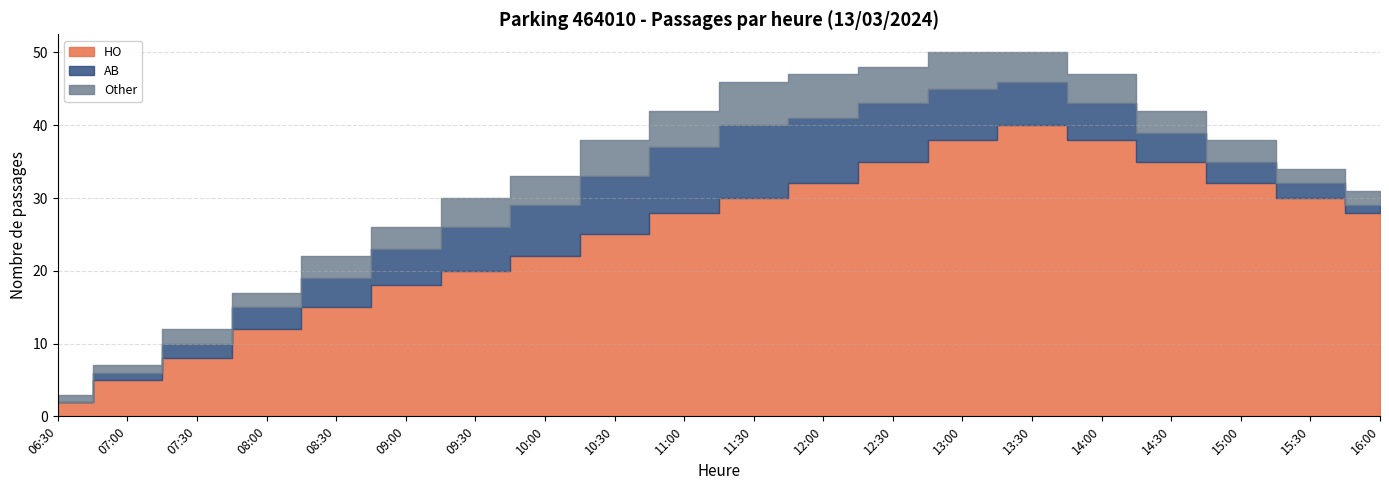

Count the number of categories in the chart.

20